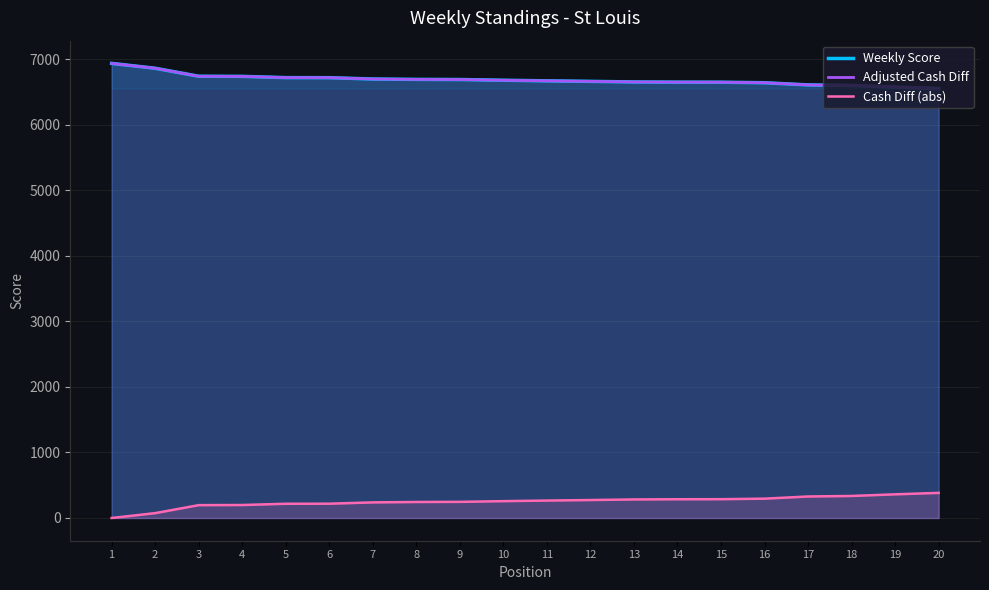

Which series changed the most between 11 and 13?

Weekly Score